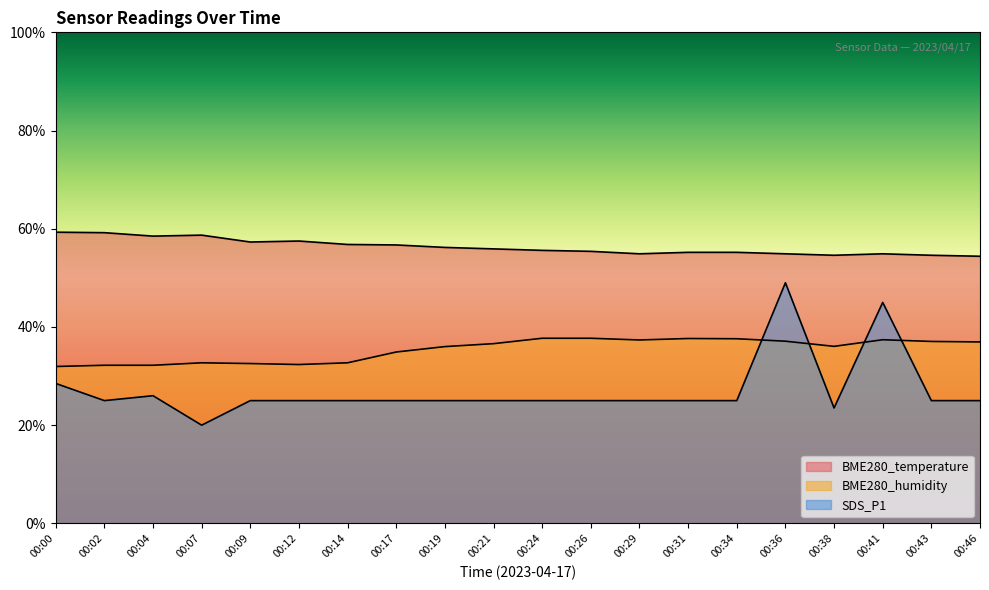

Which series has the widest spread of values?

SDS_P1